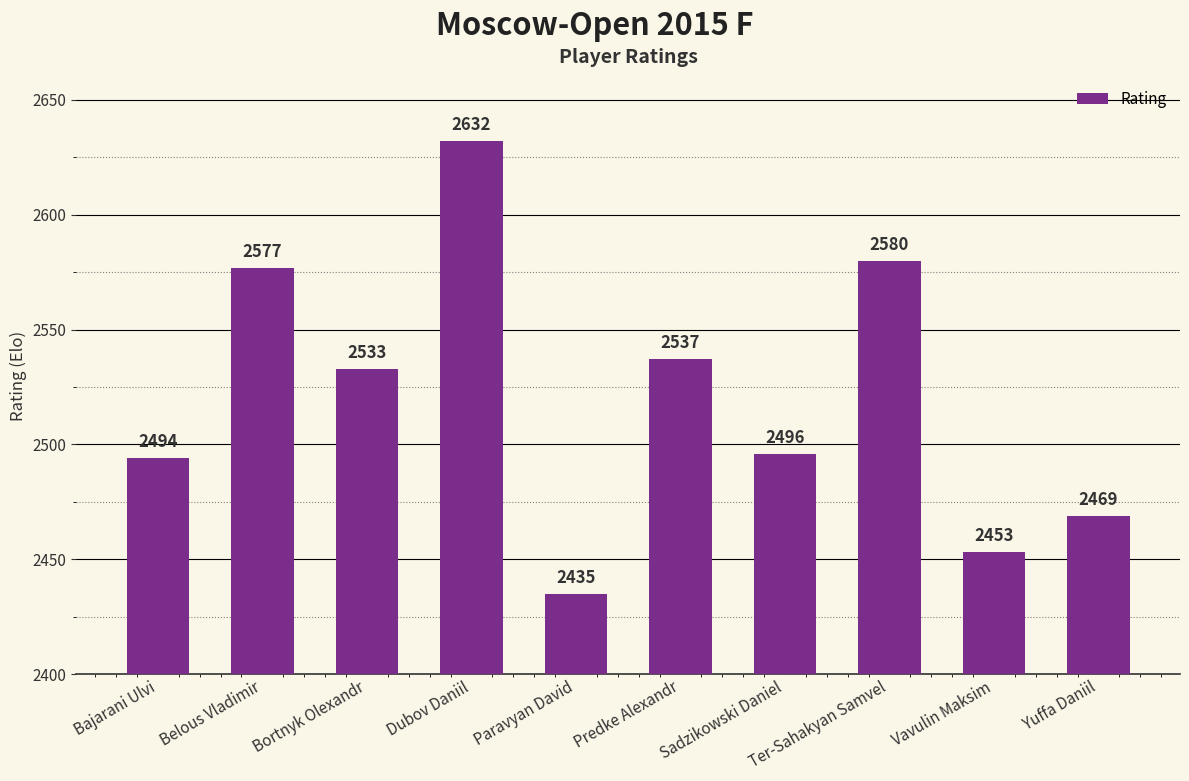

Rank the categories by value from lowest to highest.

Paravyan David, Vavulin Maksim, Yuffa Daniil, Bajarani Ulvi, Sadzikowski Daniel, Bortnyk Olexandr, Predke Alexandr, Belous Vladimir, Ter-Sahakyan Samvel, Dubov Daniil